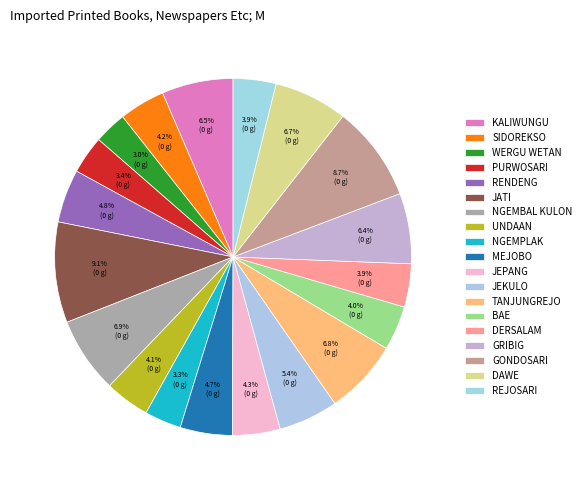

Rank the categories by value from highest to lowest.

JATI, GONDOSARI, NGEMBAL KULON, TANJUNGREJO, DAWE, KALIWUNGU, GRIBIG, JEKULO, RENDENG, MEJOBO, JEPANG, SIDOREKSO, UNDAAN, BAE, DERSALAM, REJOSARI, PURWOSARI, NGEMPLAK, WERGU WETAN